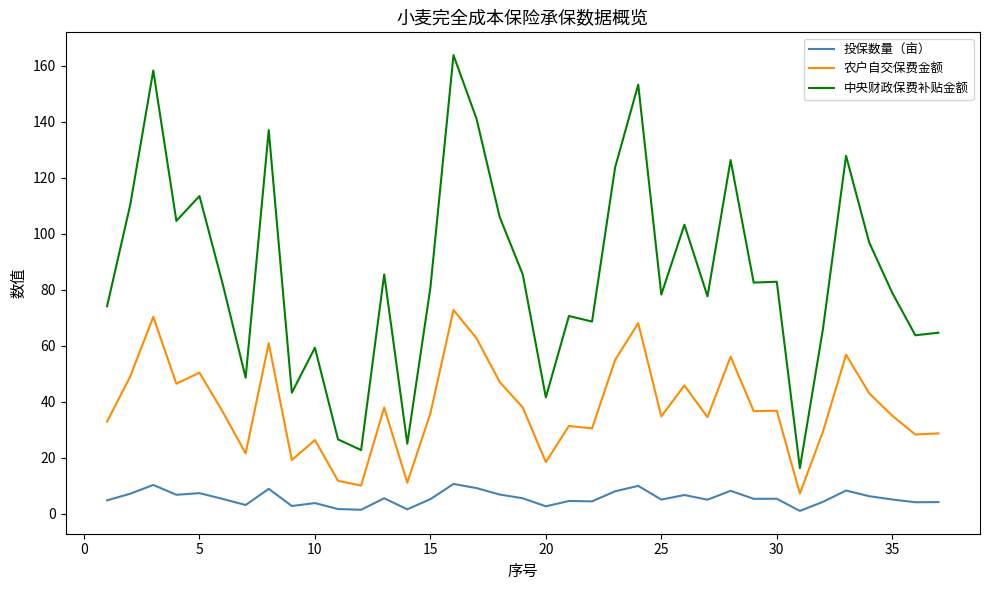

Rank the series by their average value, from highest to lowest.

中央财政保费补贴金额, 农户自交保费金额, 投保数量（亩）